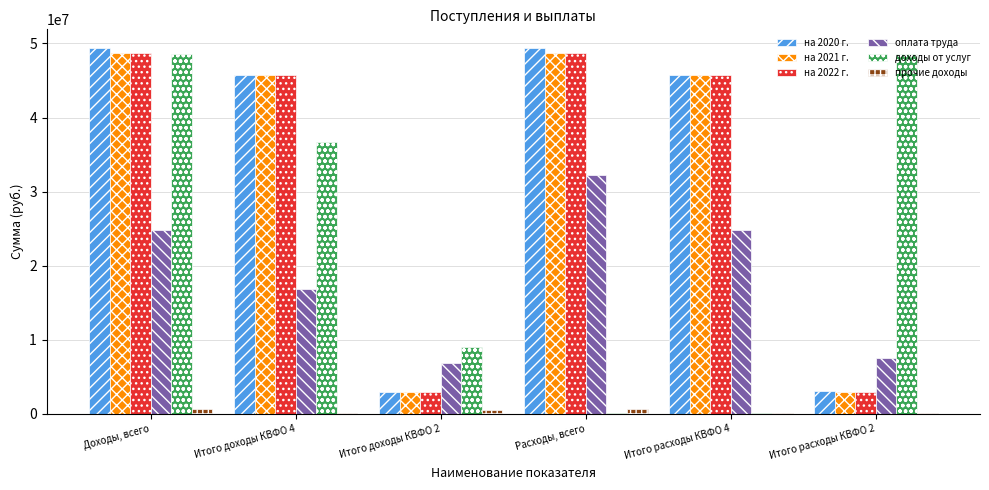

Which series changed the most between Доходы, всего and Итого расходы КВФО 4?

доходы от услуг